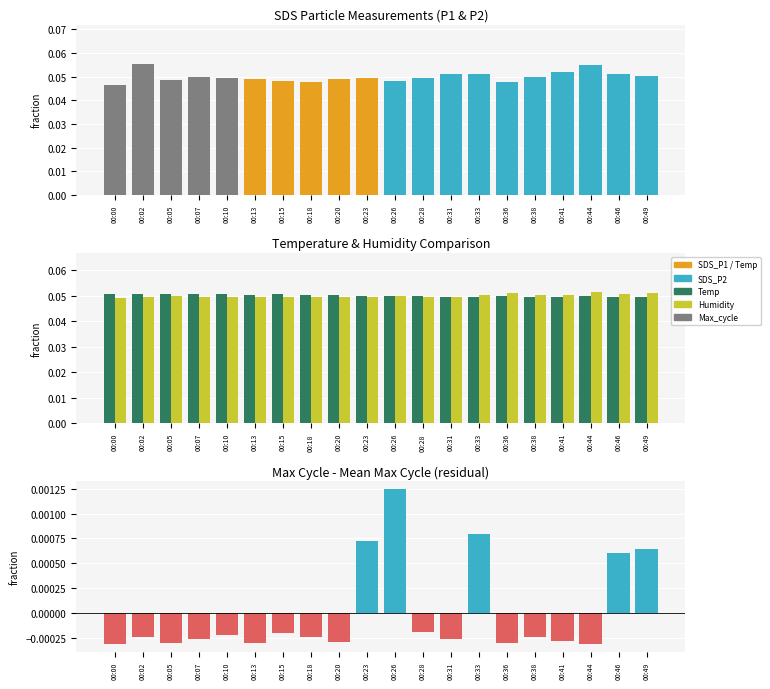

True or false: Max_cycle residual has a value of -0.0 at 00:10.

True